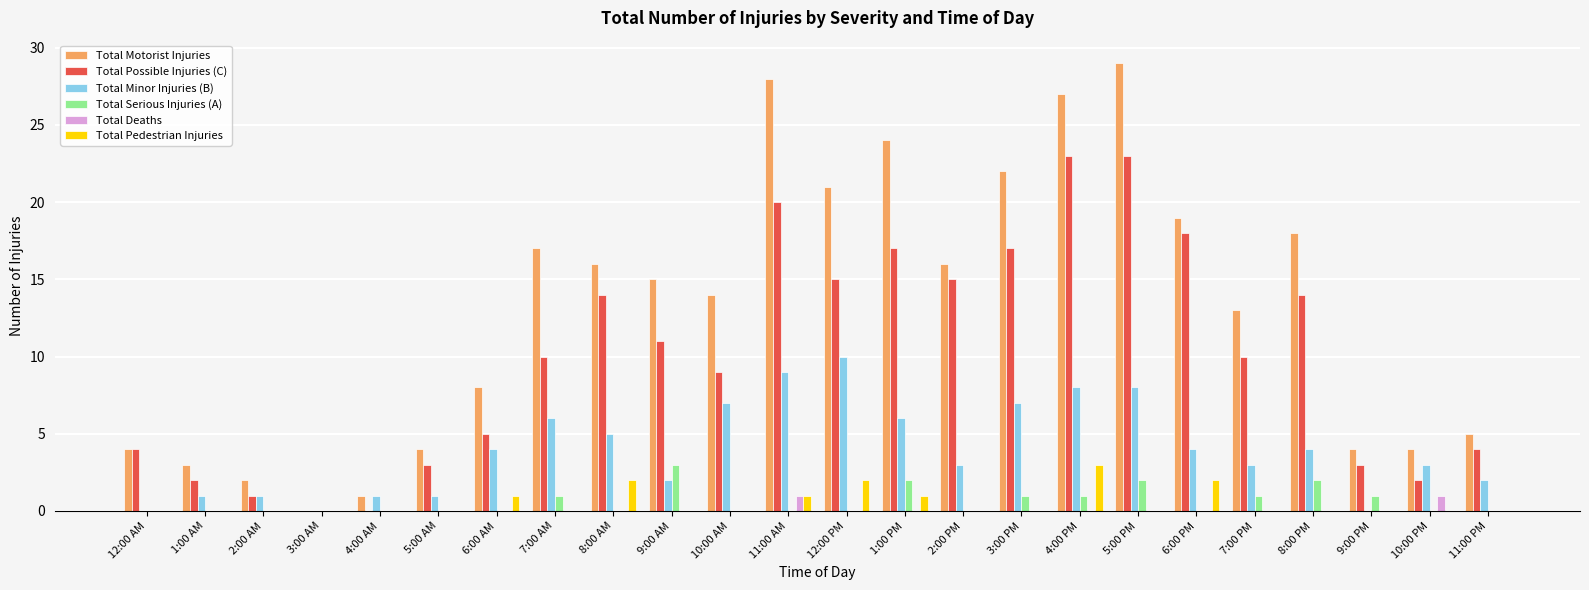

What is the highest value of the Total Minor Injuries (B) series?

10